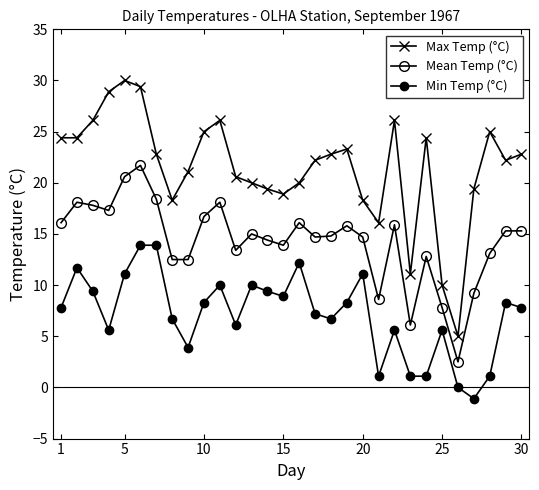

Does the chart display data point markers on the line(s)?

Yes